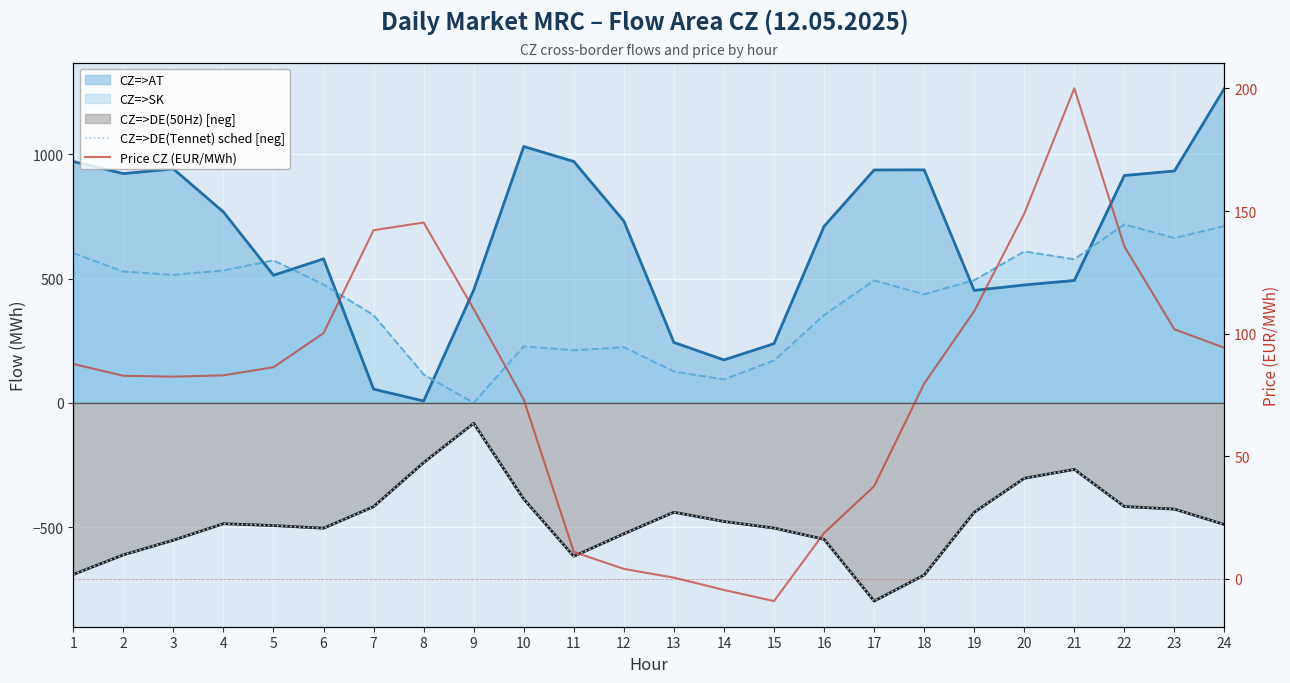

How many data points does each series have?

24